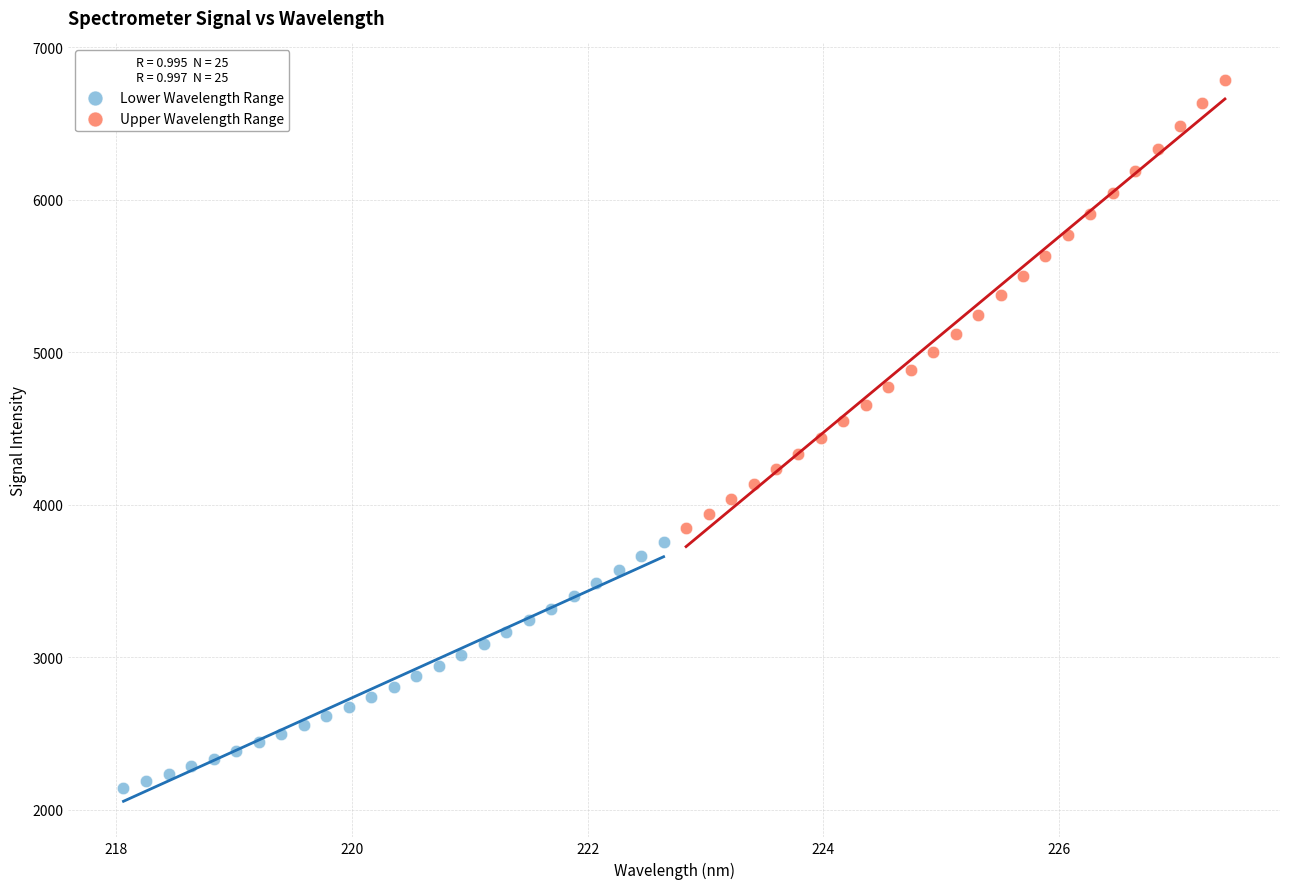

Which series reaches the minimum Y coordinate?

Lower Wavelength Range